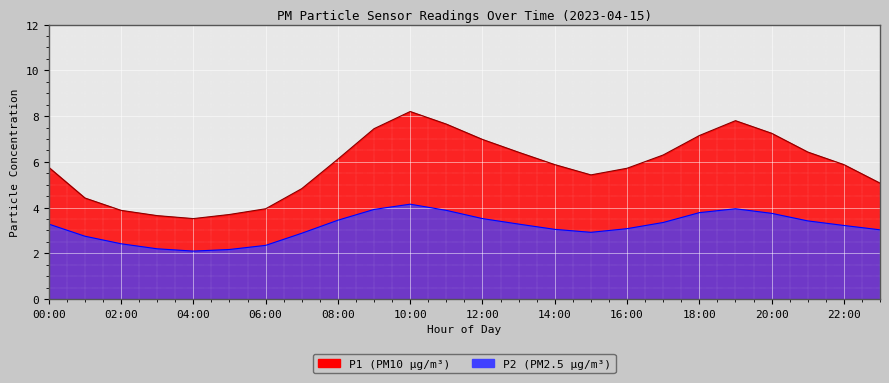

List the series in order of their peak value, highest first.

P1, P2